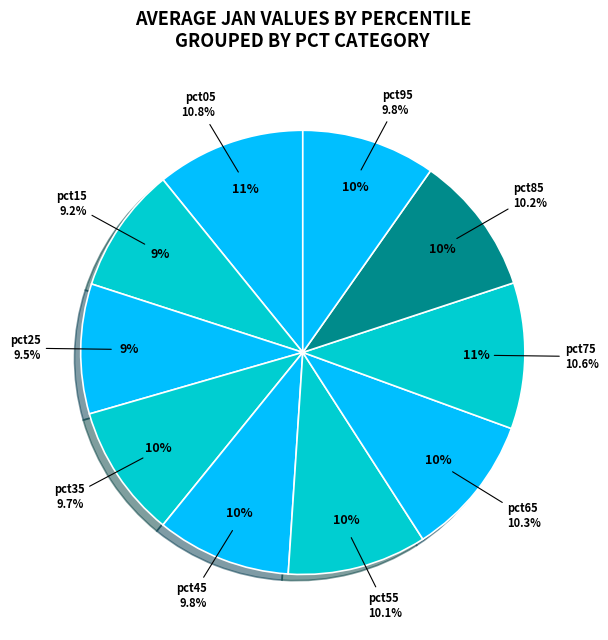

Count the number of slices in the pie.

10